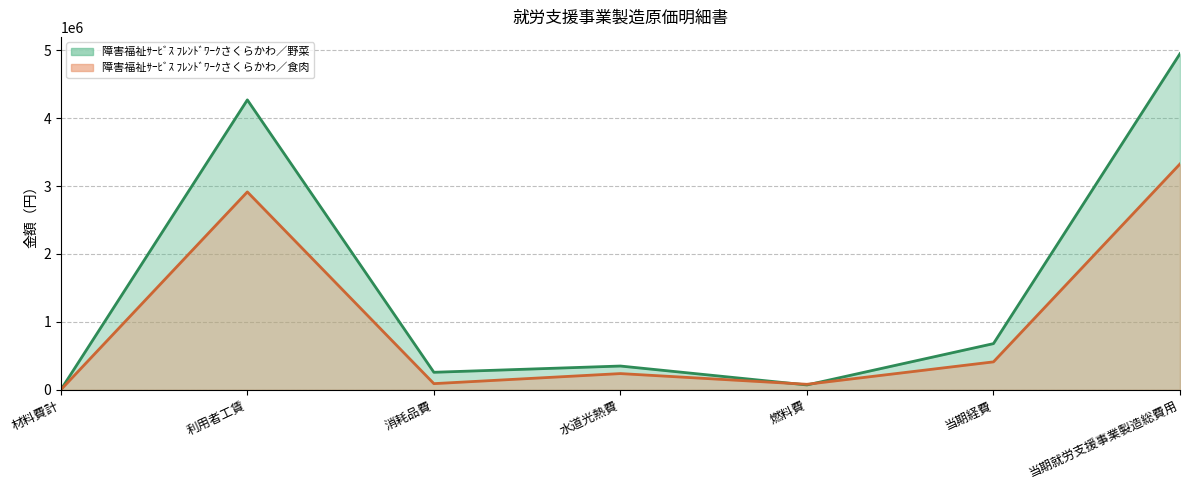

At which category is the sum across all series the highest?

当期就労支援事業製造総費用